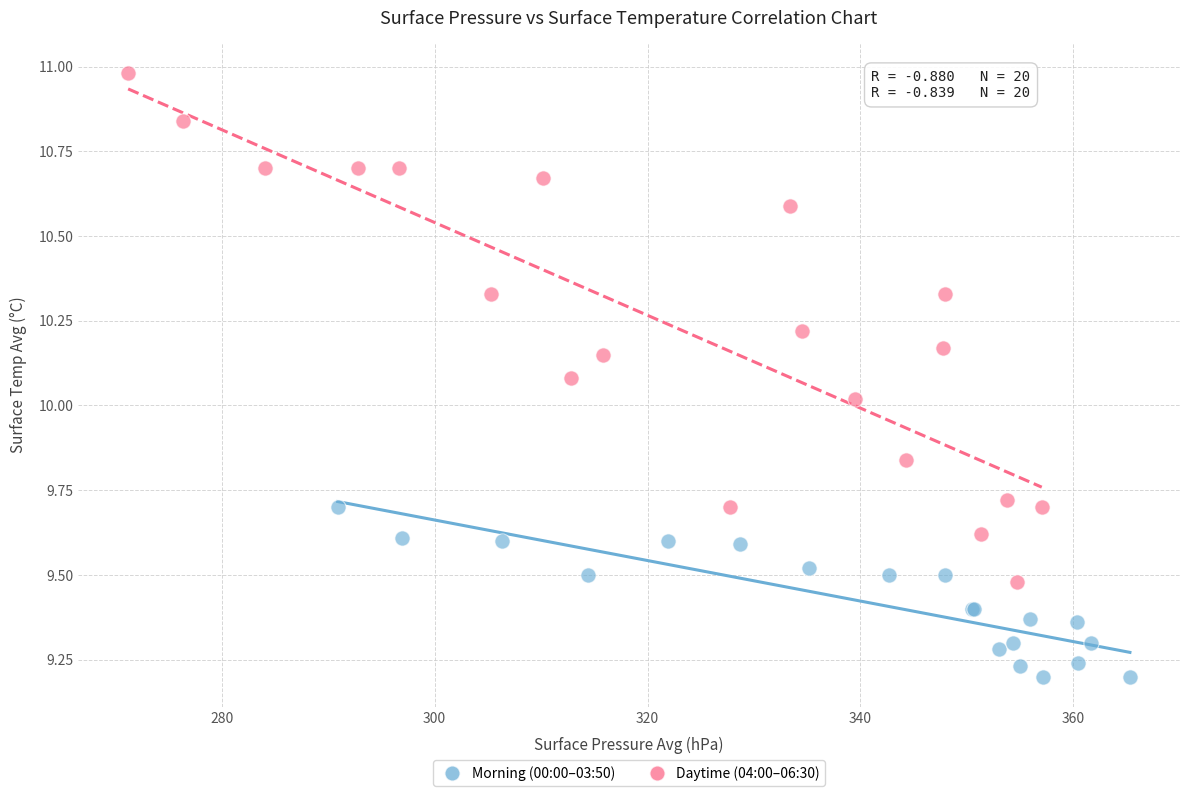

Which series has the widest spread of Y values?

Daytime (04:00–06:30)